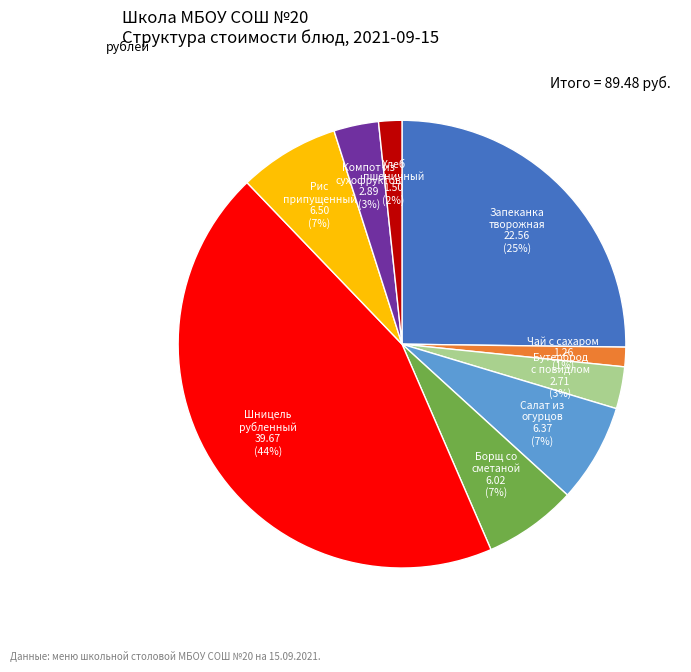

Is there a majority slice in this chart?

No